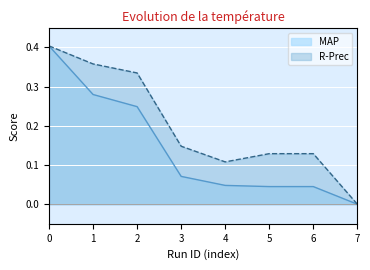

The value of R-Prec at 7 is 0.0. True or false?

True